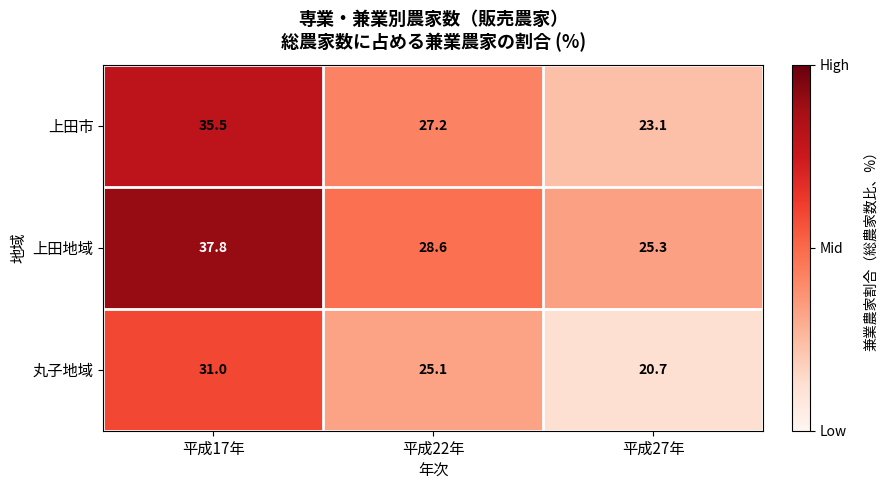

Is it true that 丸子地域 equals 52.1 at 平成17年?

False